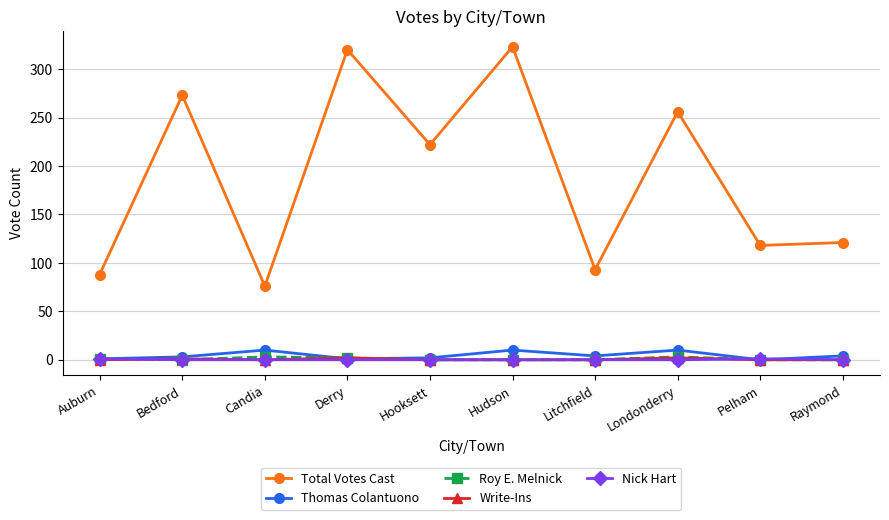

How many values in the Total Votes Cast series are below 222?

5